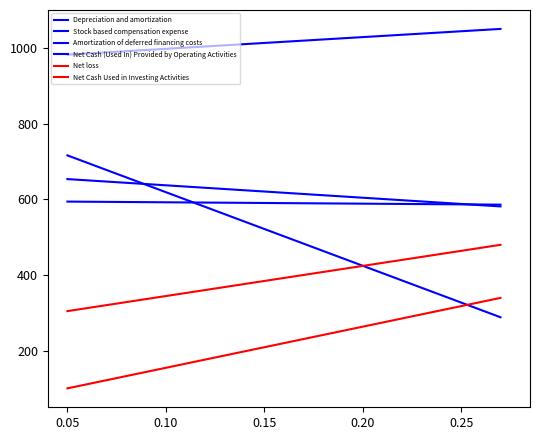

What is the value of the Net Cash Used in Investing Activities point at the 1st from the left?

100.0